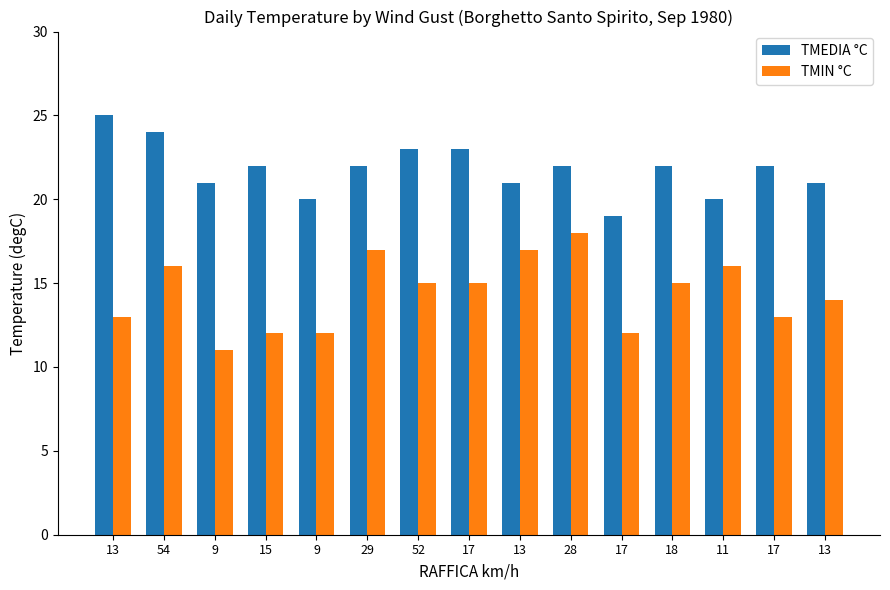

What value does the TMIN °C series have at 28?

18